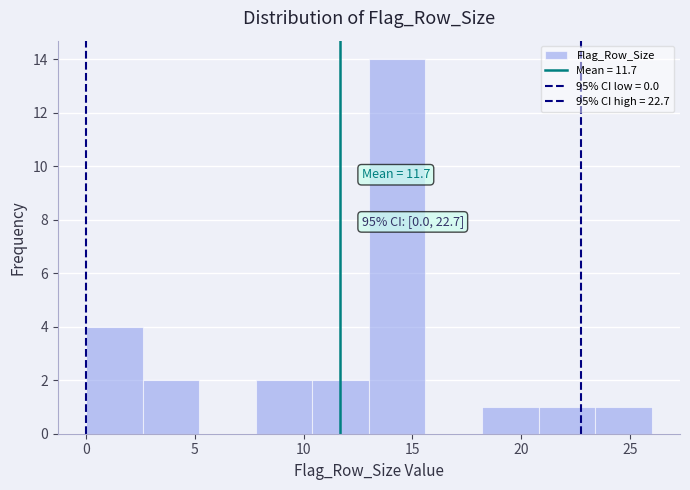

Over which range of the x-axis is the bar tallest?

13.0 to 15.6